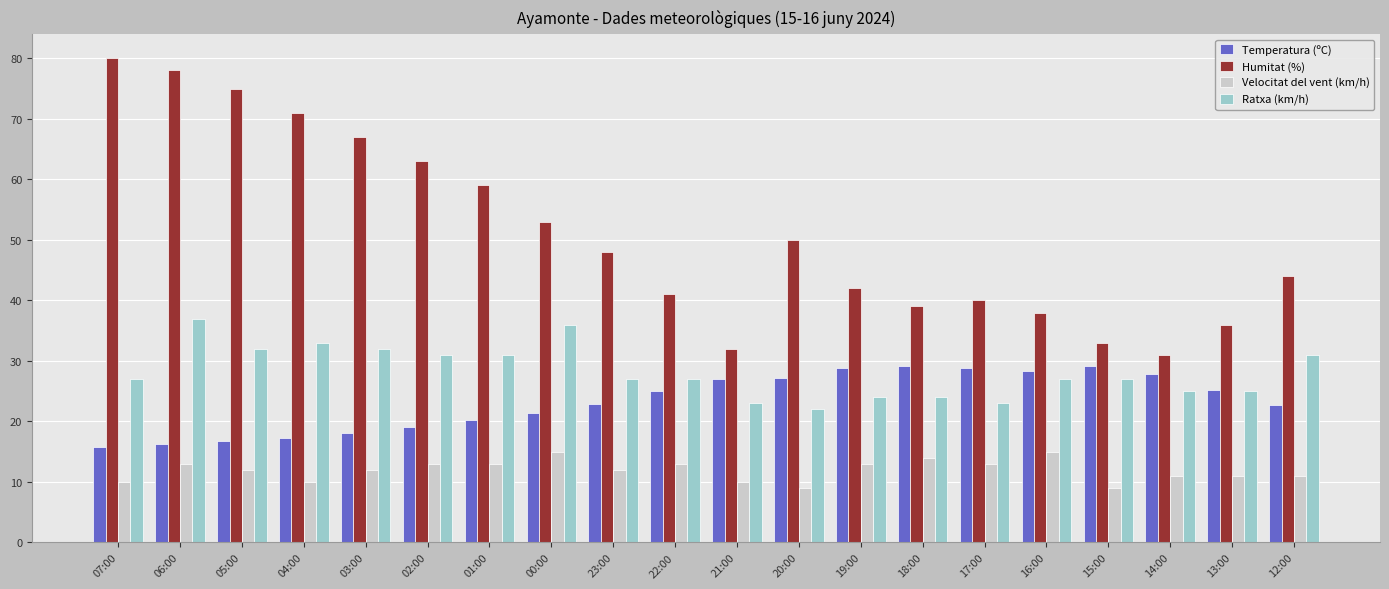

How many data points in Temperatura (ºC) are less than 25?

10